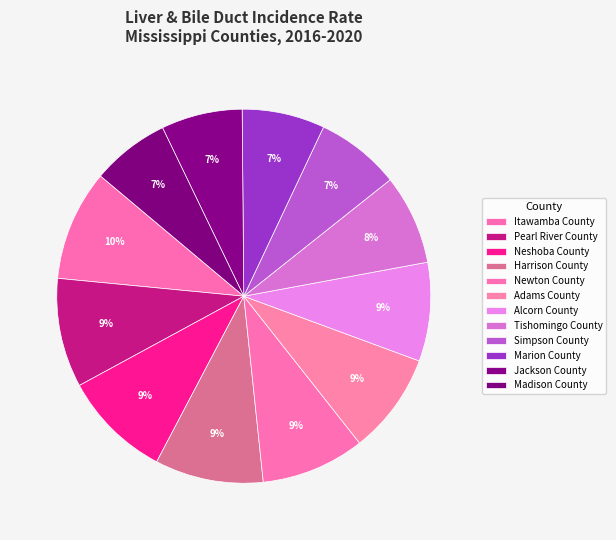

What is the largest slice in the pie chart?

Itawamba County